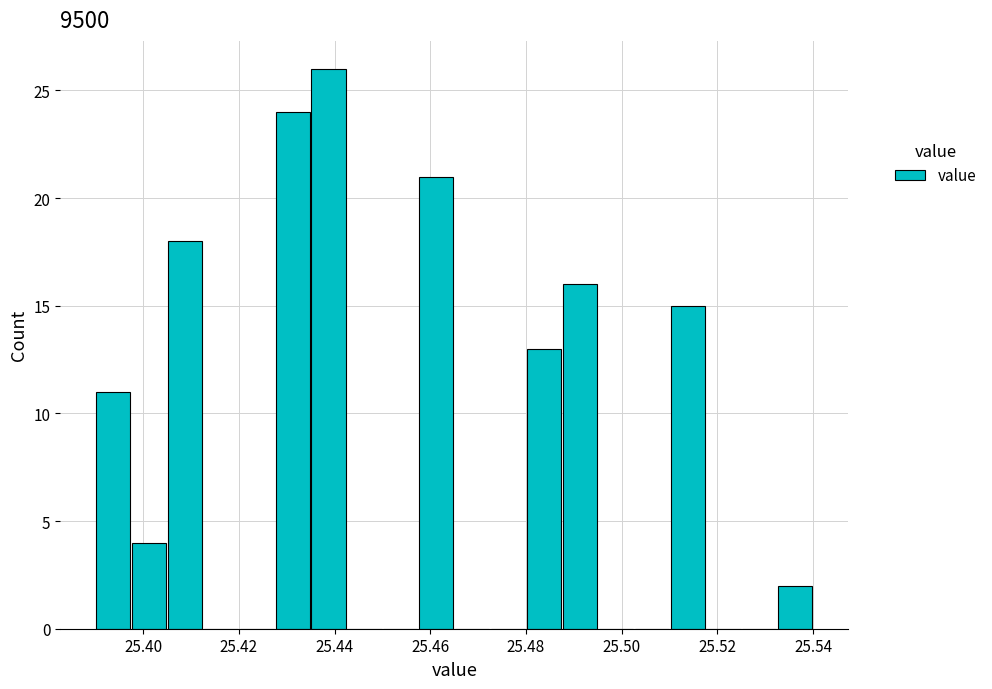

Around what value on the x-axis is the tallest bar? Give the approximate position of its centre, as read against the axis.

25.438